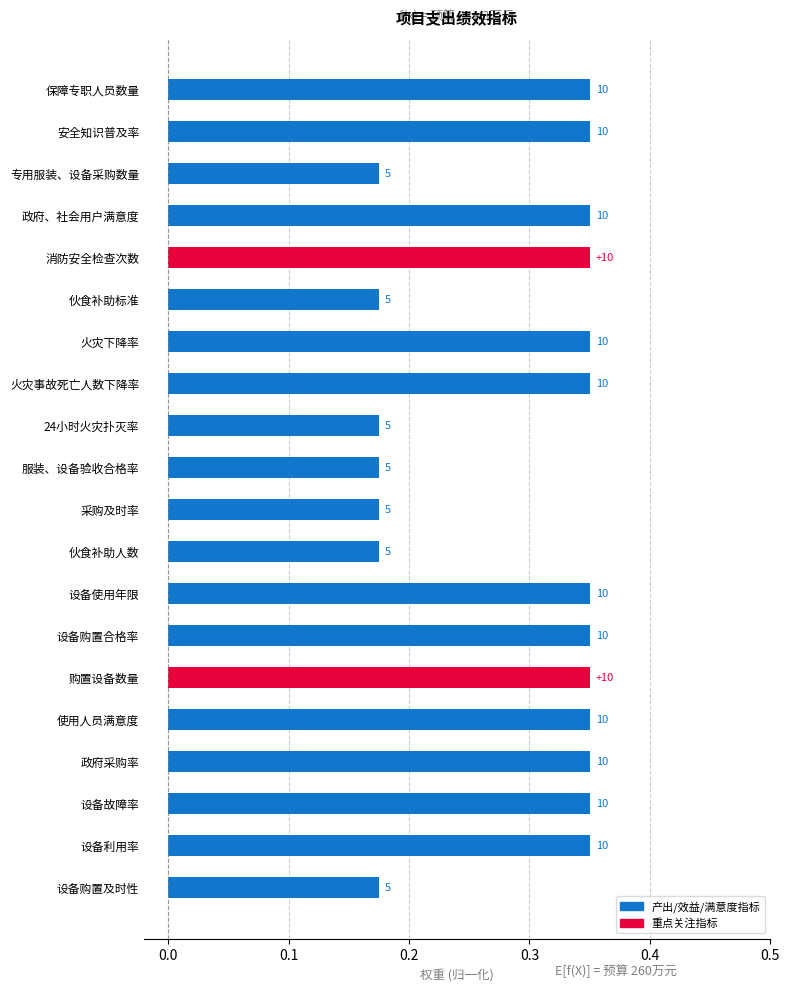

What is the minimum value shown in the chart?

0.2